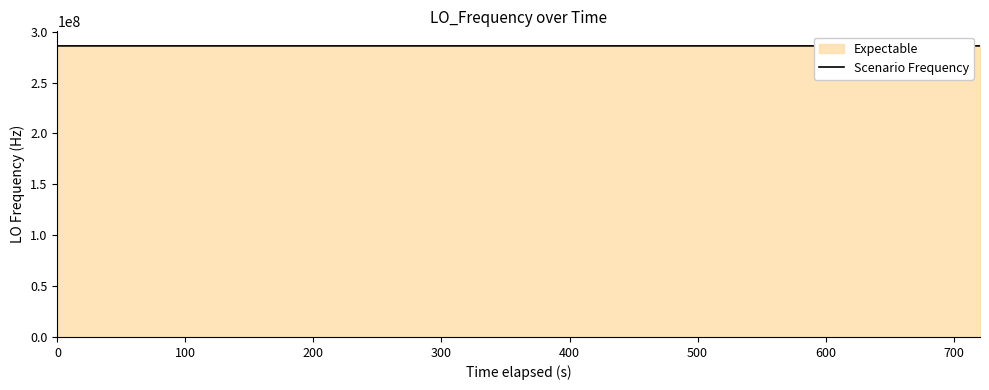

What is the minimum value shown in the chart?

286042699.5